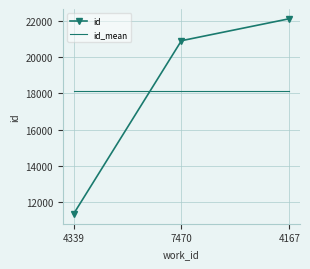

Between 4339 and 7470, which series saw the biggest shift?

id